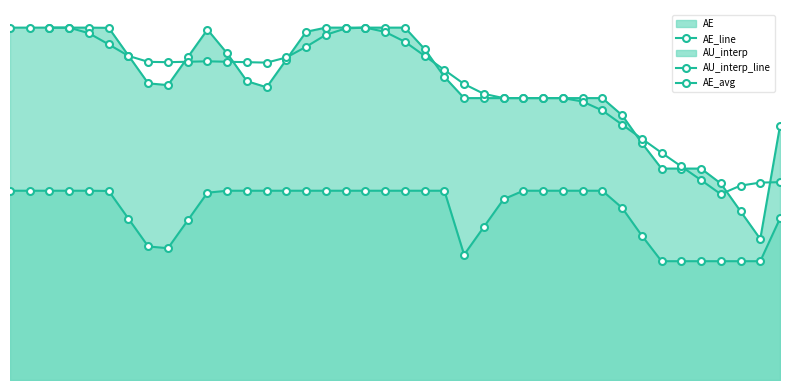

What is the total value across all series at 39?

103.5